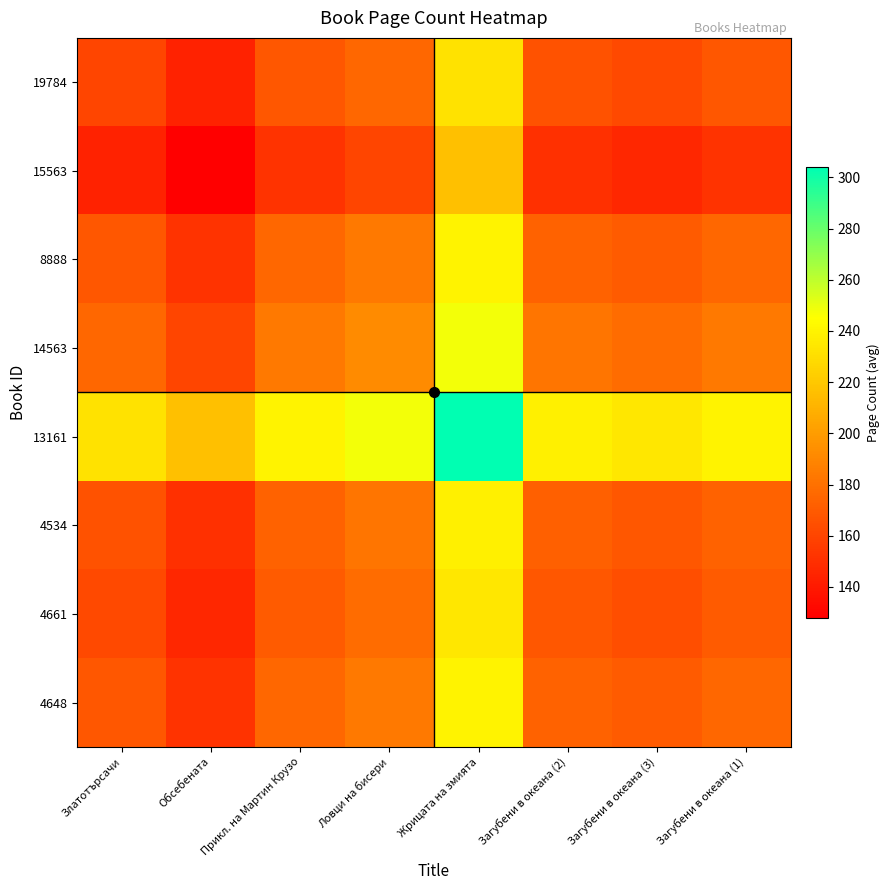

At how many categories does at least one series exceed 259?

1